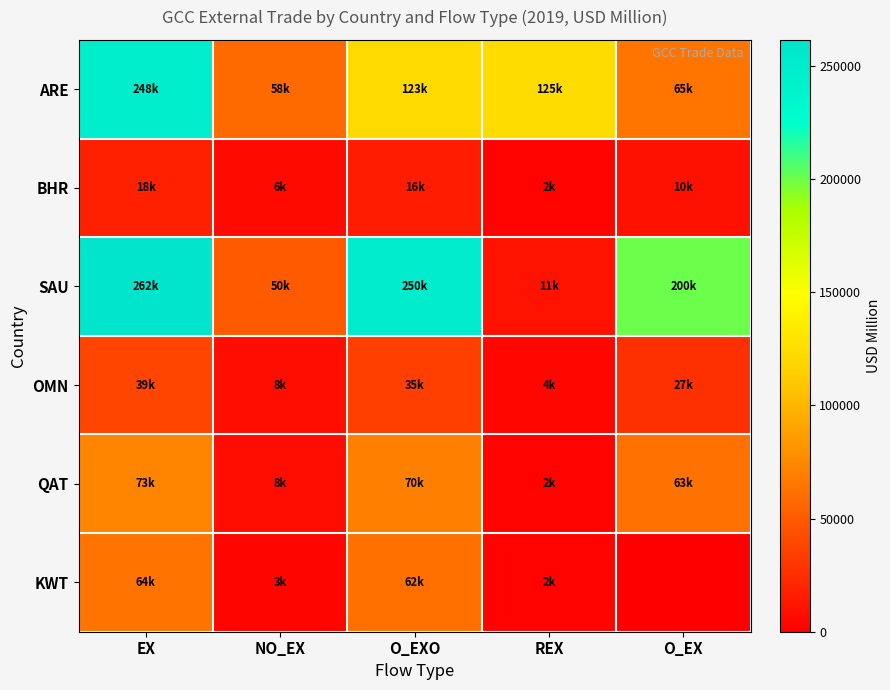

Reading left to right, transcribe all the data shown in this chart.

ARE: EX=247637.0	NO_EX=58353.0	O_EXO=123086.9	REX=124550.1	O_EX=64733.9
BHR: EX=18117.4	NO_EX=6086.4	O_EXO=16003.4	REX=2114.0	O_EX=9917.0
SAU: EX=261603.3	NO_EX=49955.3	O_EXO=250442.8	REX=11160.5	O_EX=200487.5
OMN: EX=38705.2	NO_EX=8273.3	O_EXO=34934.1	REX=3771.2	O_EX=26660.8
QAT: EX=72934.9	NO_EX=7887.0	O_EXO=70485.8	REX=2449.2	O_EX=62598.8
KWT: EX=64357.9	NO_EX=3492.1	O_EXO=62221.4	REX=2136.6	O_EX=0.0